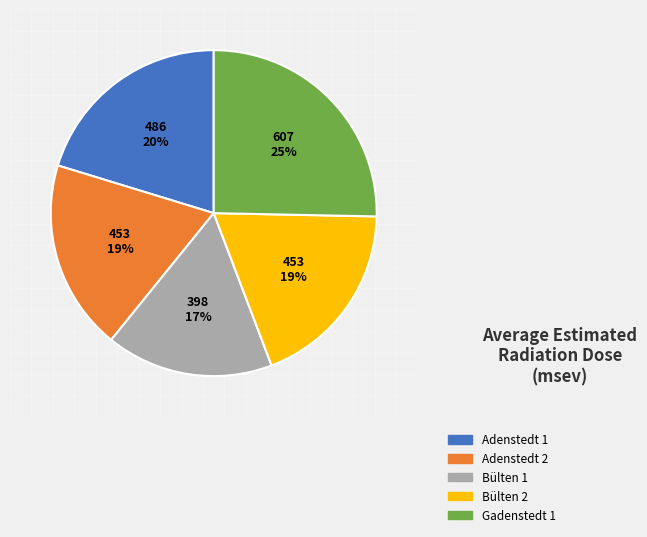

What is the largest slice in the pie chart?

Gadenstedt 1